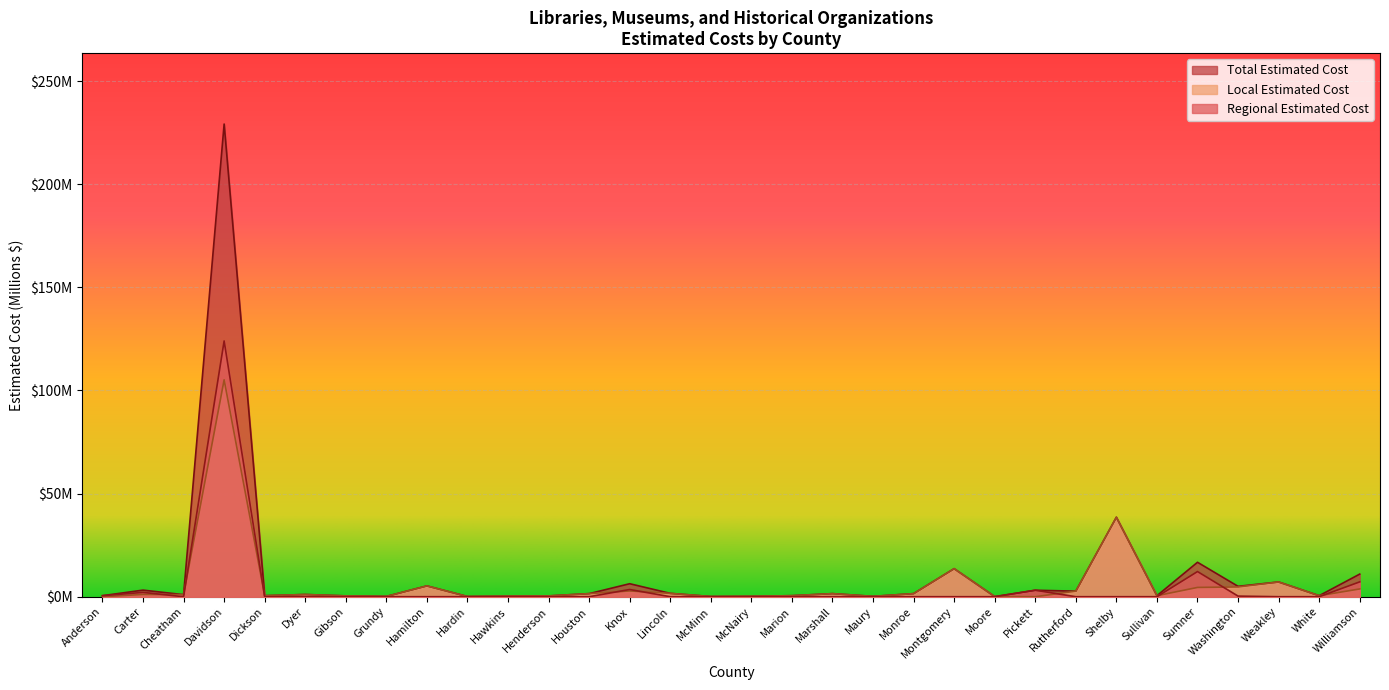

Where does the Local Estimated Cost series first go above 1?

Carter